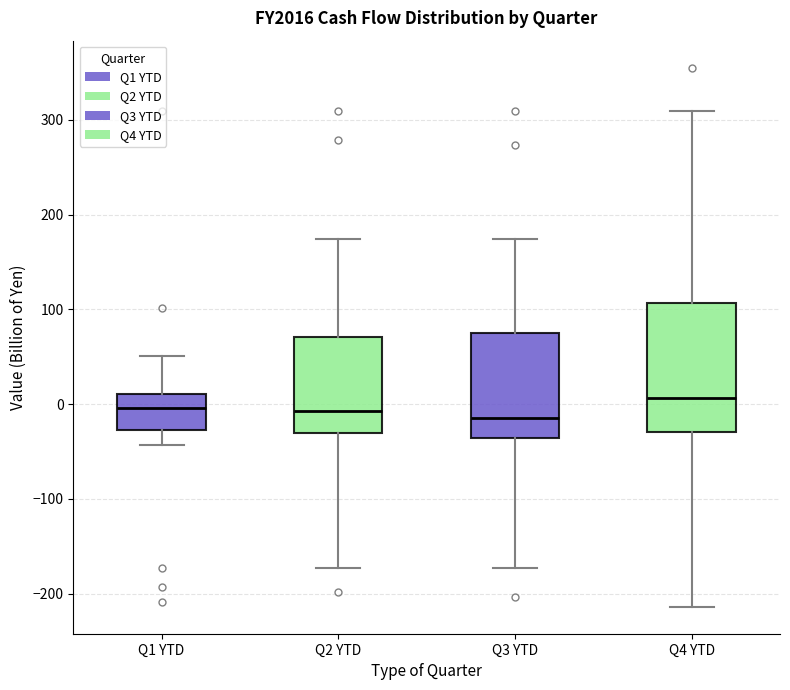

Reading left to right, read every box against the y-axis: the position of its median line, the range the box covers, and the ends of its whiskers. The values are not printed on the chart, so give them approximately, as read against the axis.

Q1 YTD: median 0, box -30 to 10, whiskers -40 to 50
Q2 YTD: median -10, box -30 to 70, whiskers -170 to 170
Q3 YTD: median -10, box -40 to 70, whiskers -170 to 170
Q4 YTD: median 10, box -30 to 110, whiskers -210 to 310